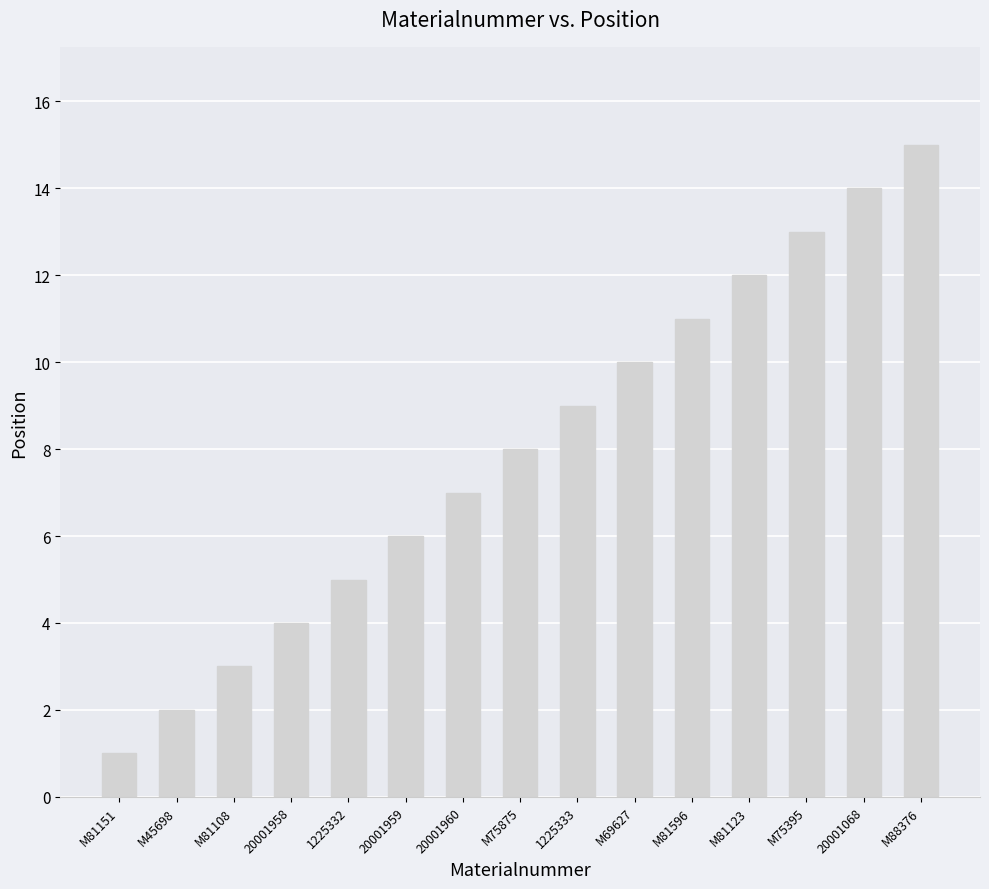

What position from the right is 20001959?

10